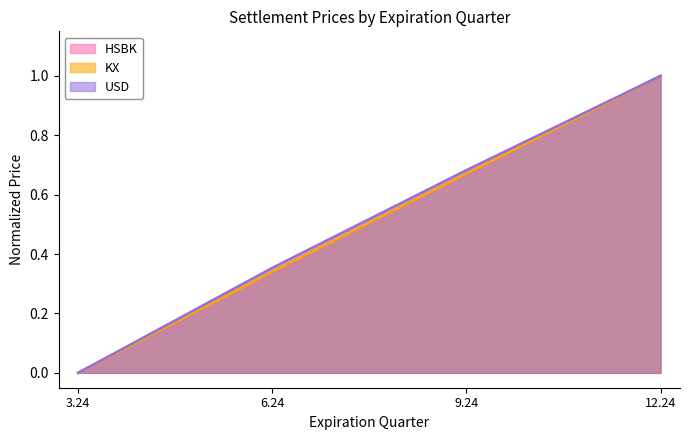

True or false: HSBK has more than 0 points higher than both neighbors.

False